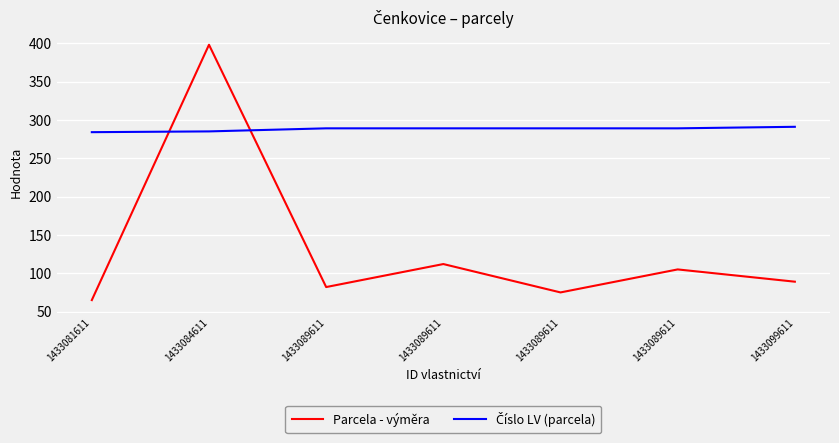

How many lines are shown in the chart?

2